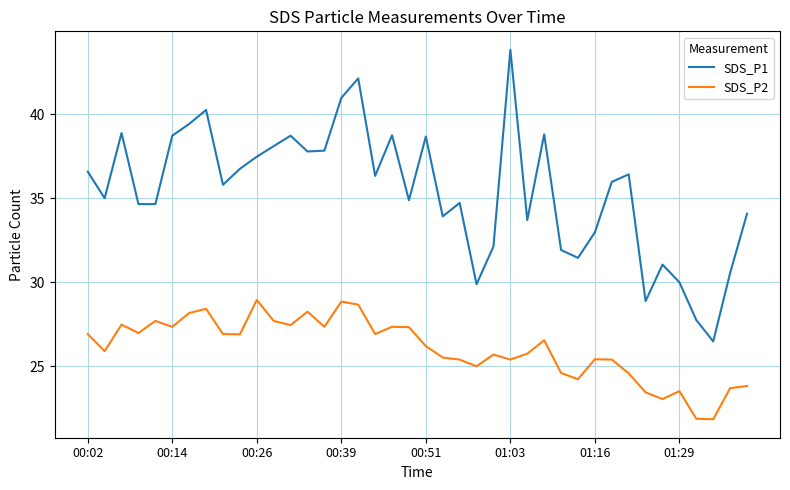

True or false: SDS_P1 and SDS_P2 intersect in this chart.

False